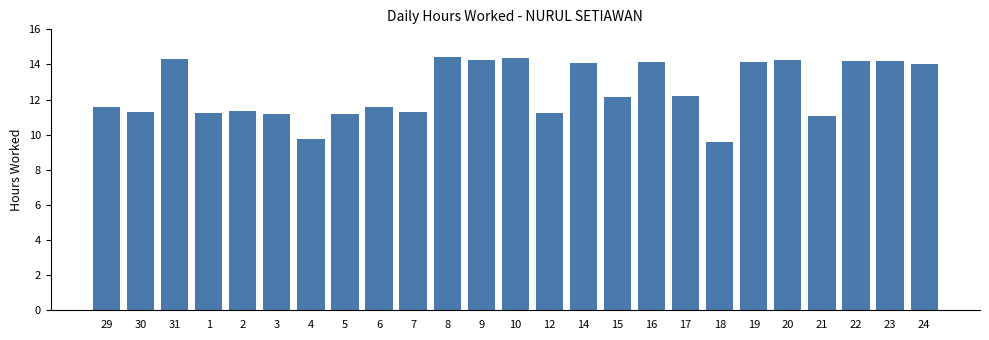

What is the value of the 17th bar from the left?

14.2